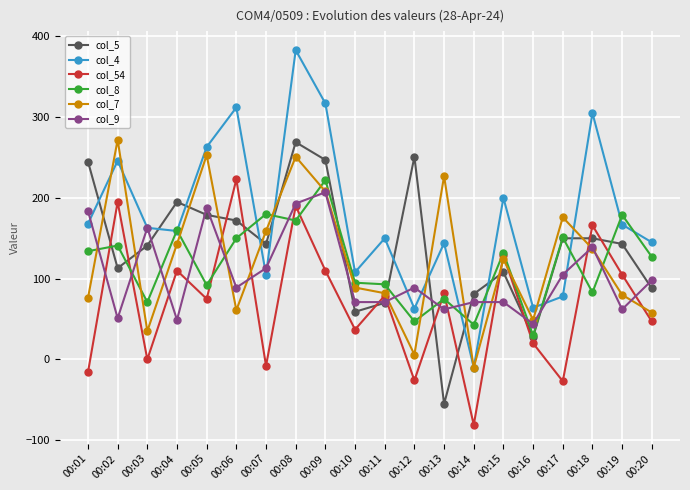

What is the sum of the col_8 values at 00:03 and 00:08?

243